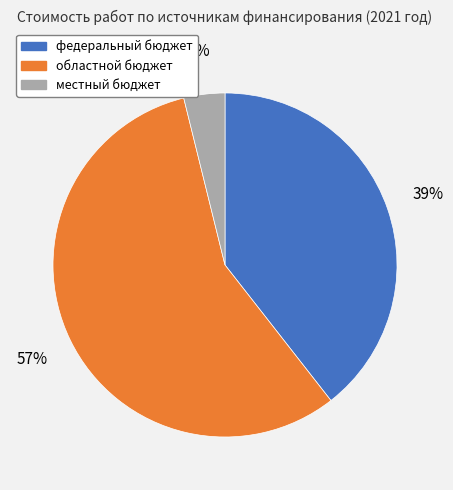

The местный бюджет slice represents 4% of the pie. True or false?

True